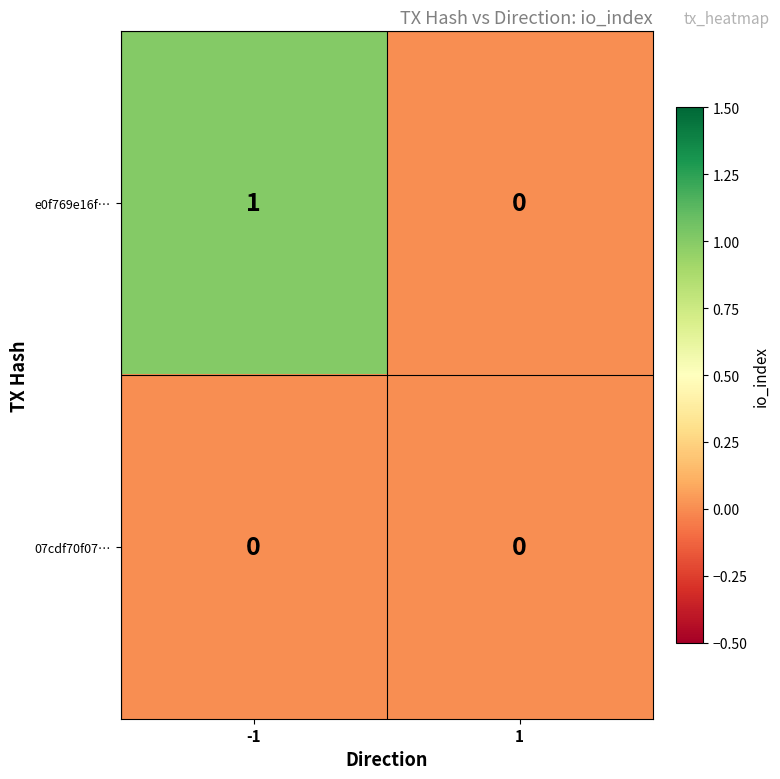

List the series in order of their peak value, highest first.

e0f769e16f…, 07cdf70f07…